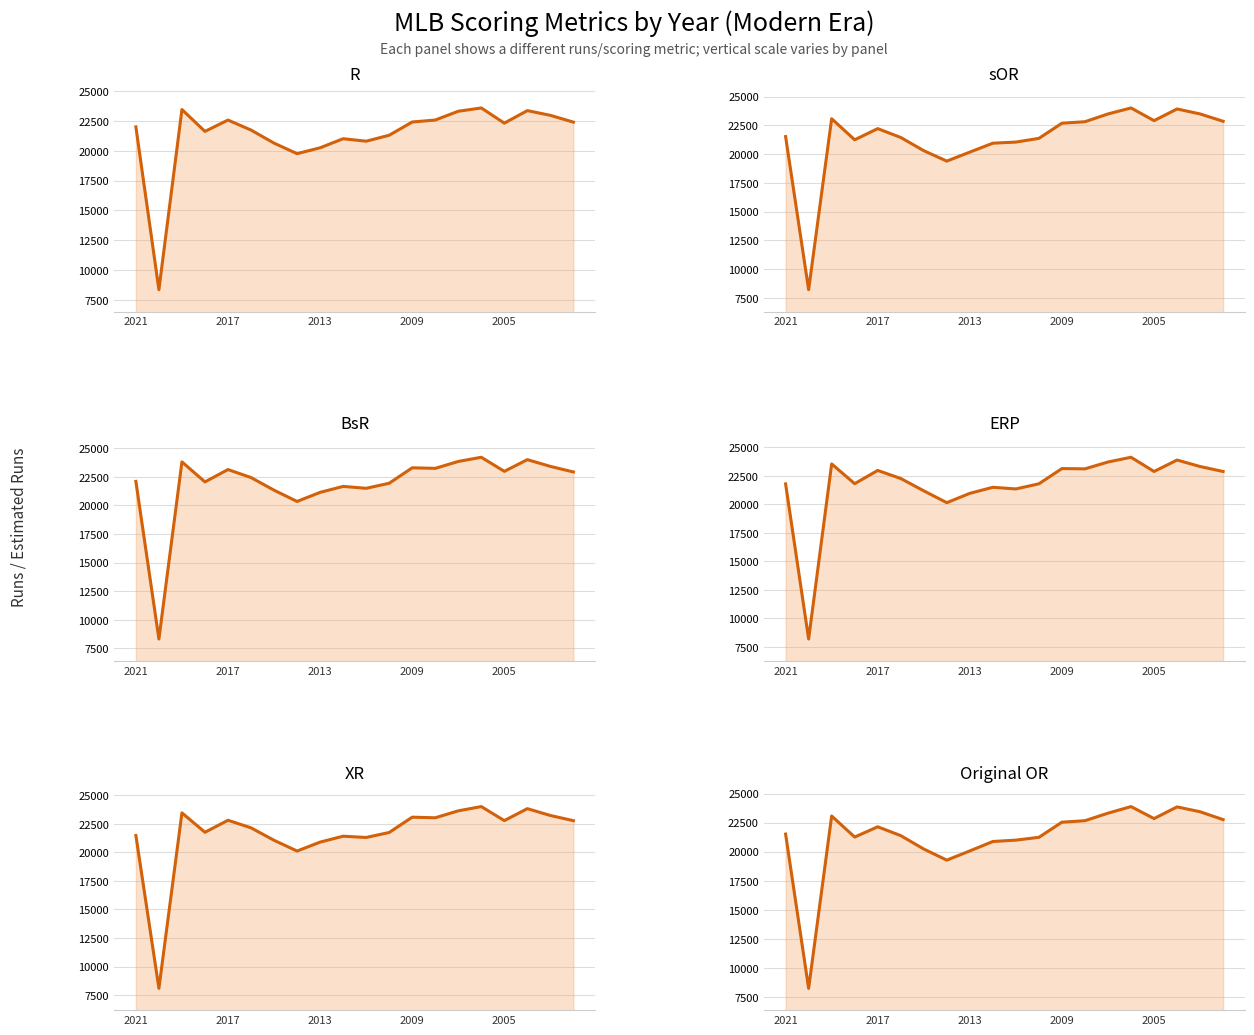

At how many categories does at least one series exceed 16220?

19